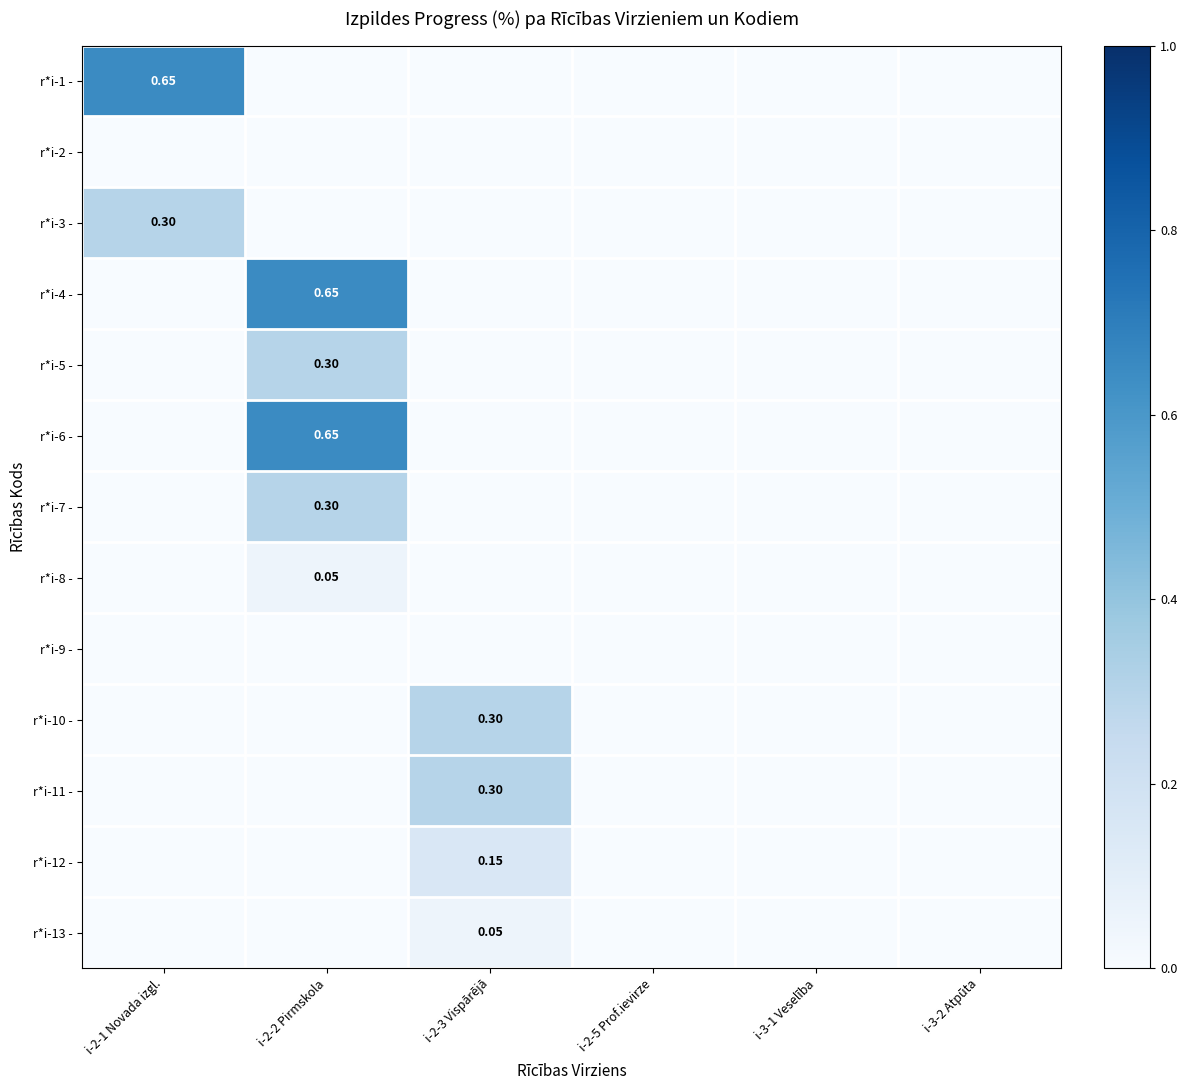

Which category has the highest value across all series?

i-2-1 Novada izgl.